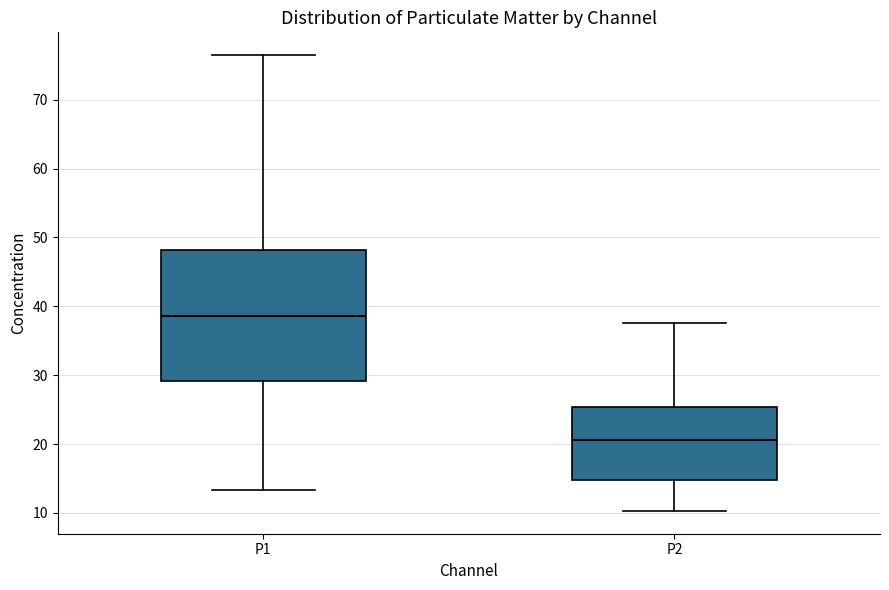

Which box has the lowest median line?

P2